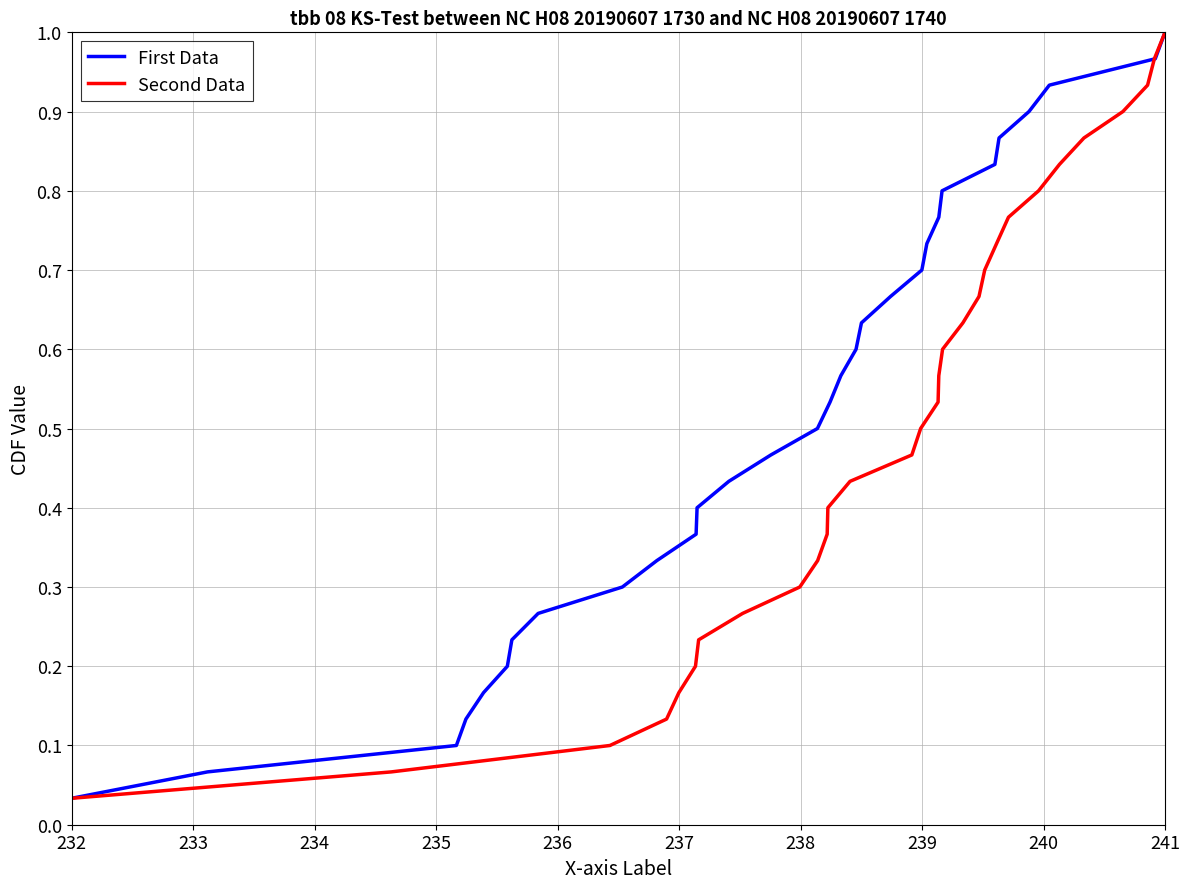

What is the difference between the second highest and second lowest values in the Second Data series?

0.9